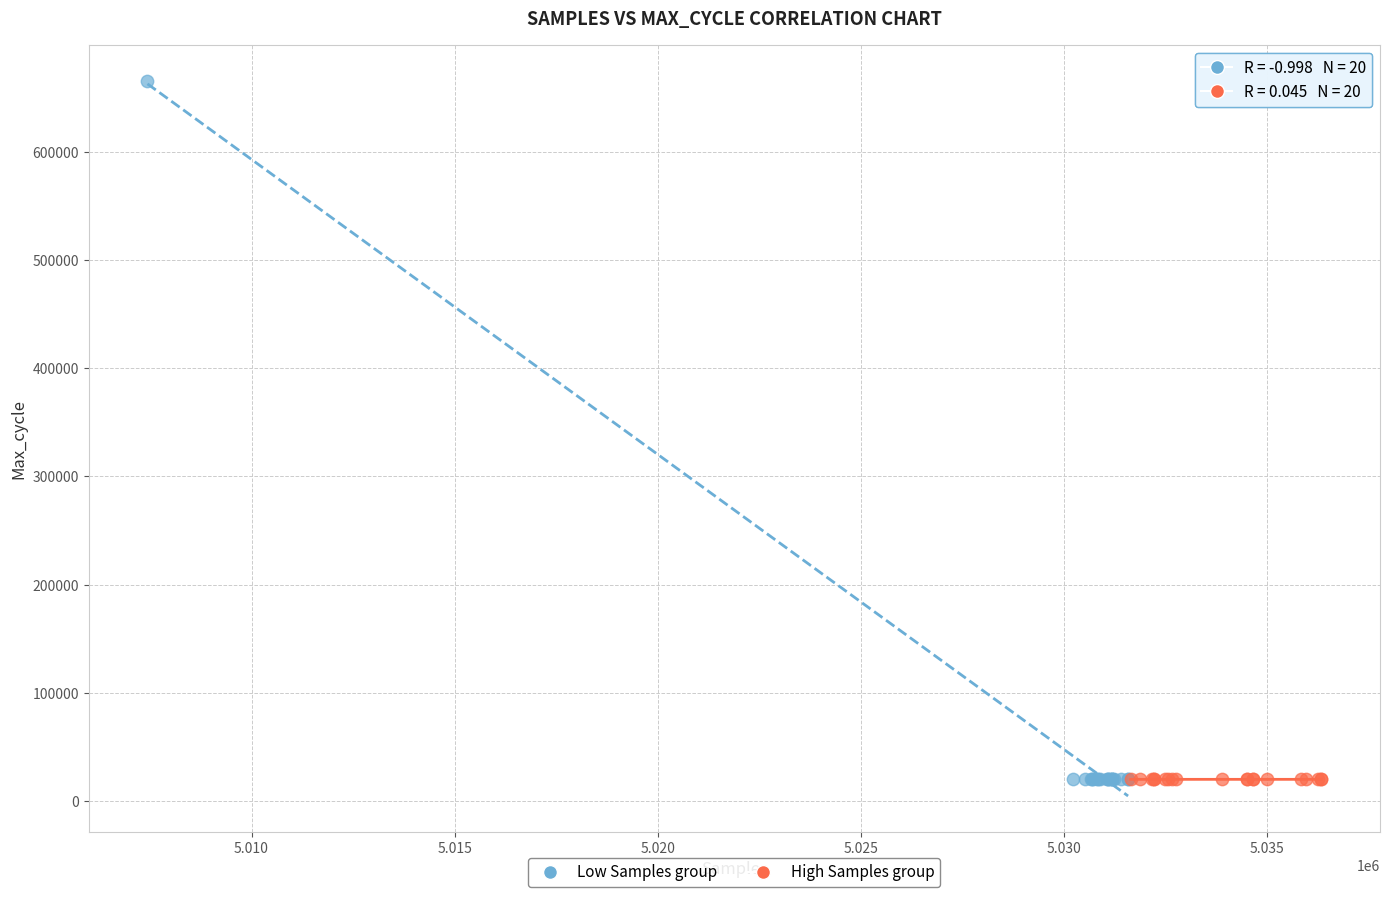

Which series contains the highest Y value?

Low Samples group